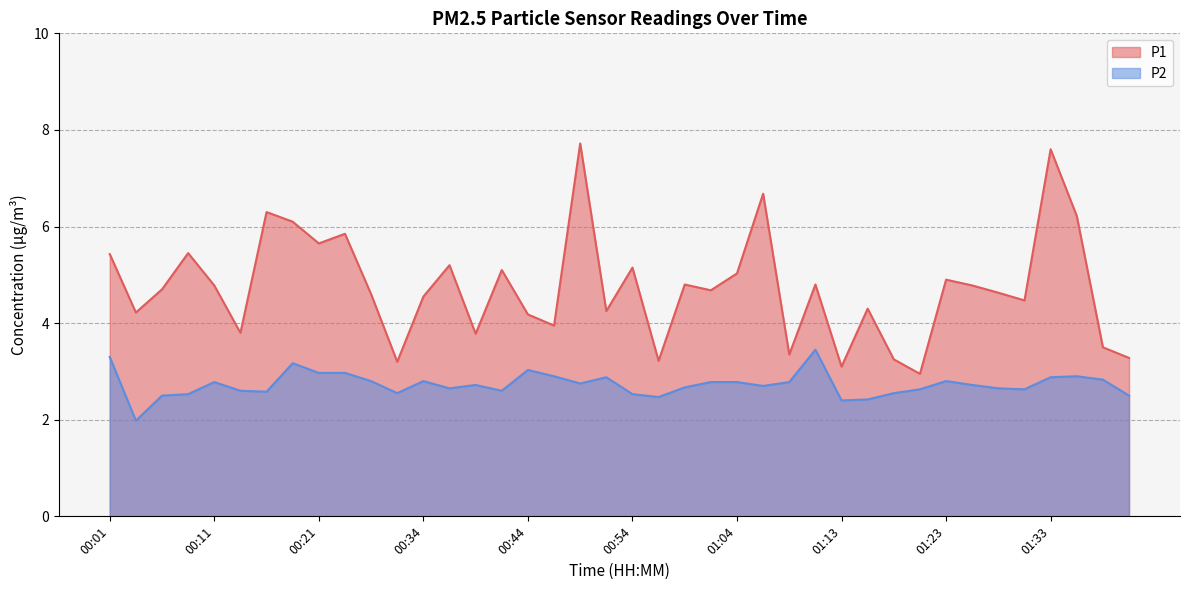

What is the label of the 34th point from the right?

00:16